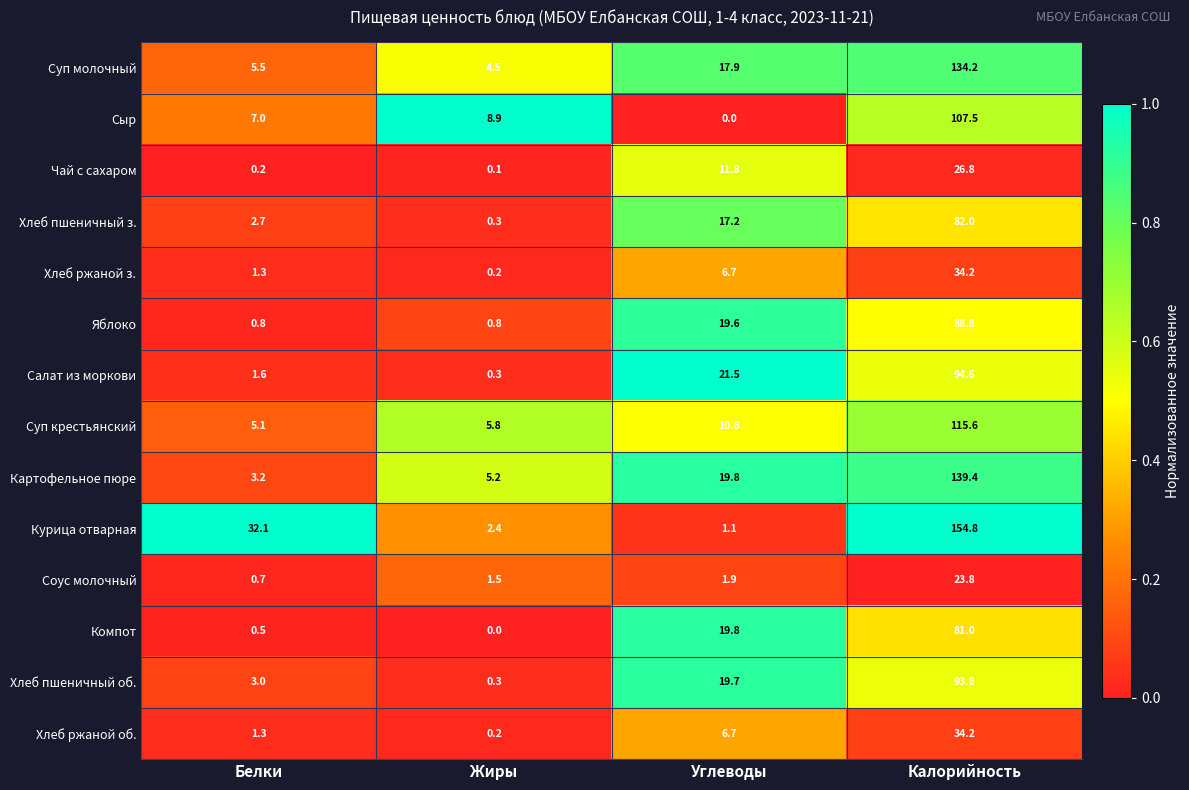

What is the total value across all series at Калорийность?

1210.7